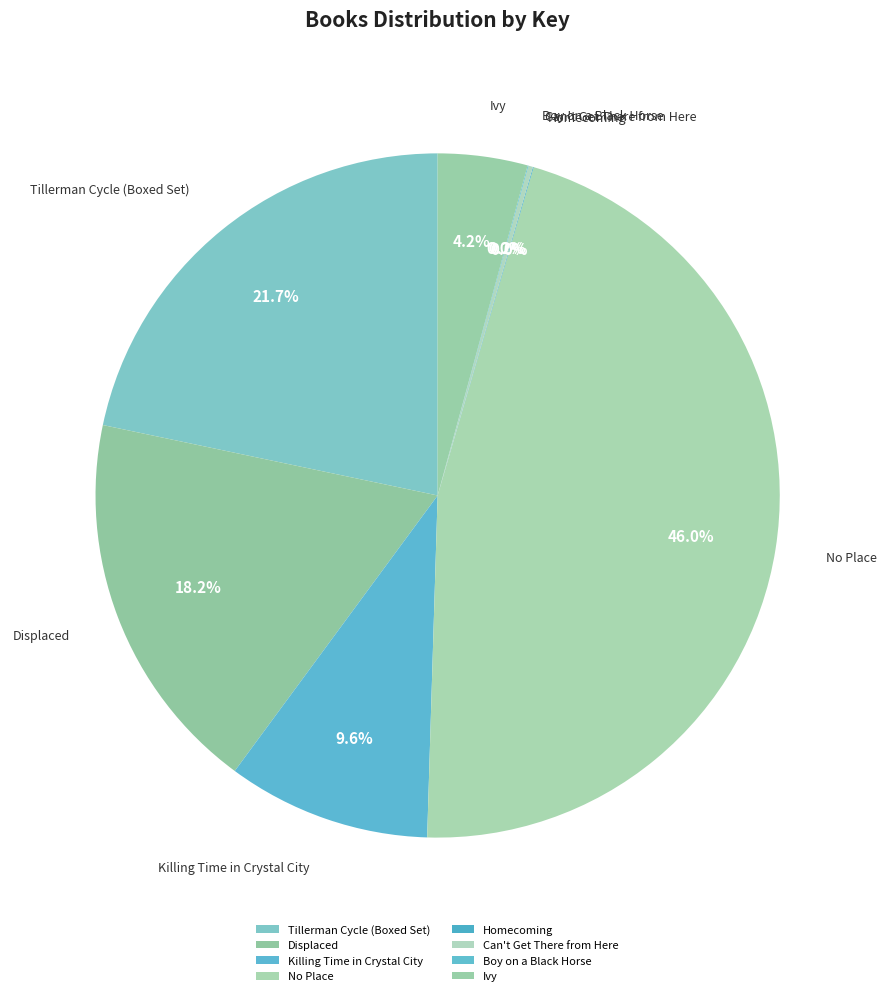

Between No Place and Ivy, which is larger?

No Place